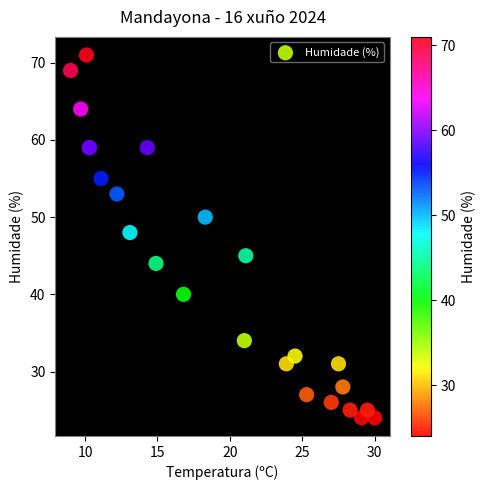

What Y value in the scatter plot is closest to 47?

48